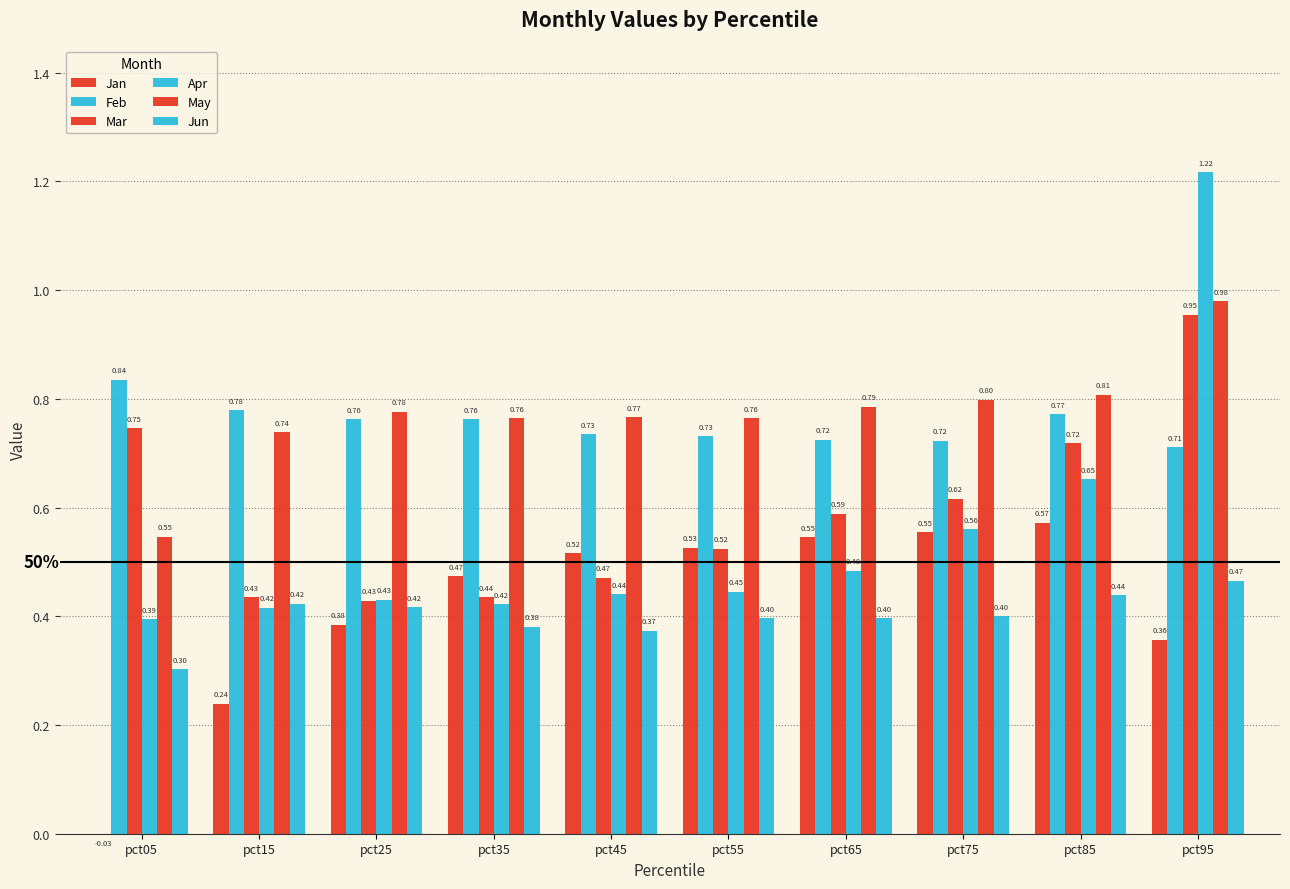

Reading left to right, transcribe all the data shown in this chart.

Jan: -0.0	0.2	0.4	0.5	0.5	0.5	0.5	0.6	0.6	0.4
Feb: 0.8	0.8	0.8	0.8	0.7	0.7	0.7	0.7	0.8	0.7
Mar: 0.7	0.4	0.4	0.4	0.5	0.5	0.6	0.6	0.7	1.0
Apr: 0.4	0.4	0.4	0.4	0.4	0.4	0.5	0.6	0.7	1.2
May: 0.5	0.7	0.8	0.8	0.8	0.8	0.8	0.8	0.8	1.0
Jun: 0.3	0.4	0.4	0.4	0.4	0.4	0.4	0.4	0.4	0.5